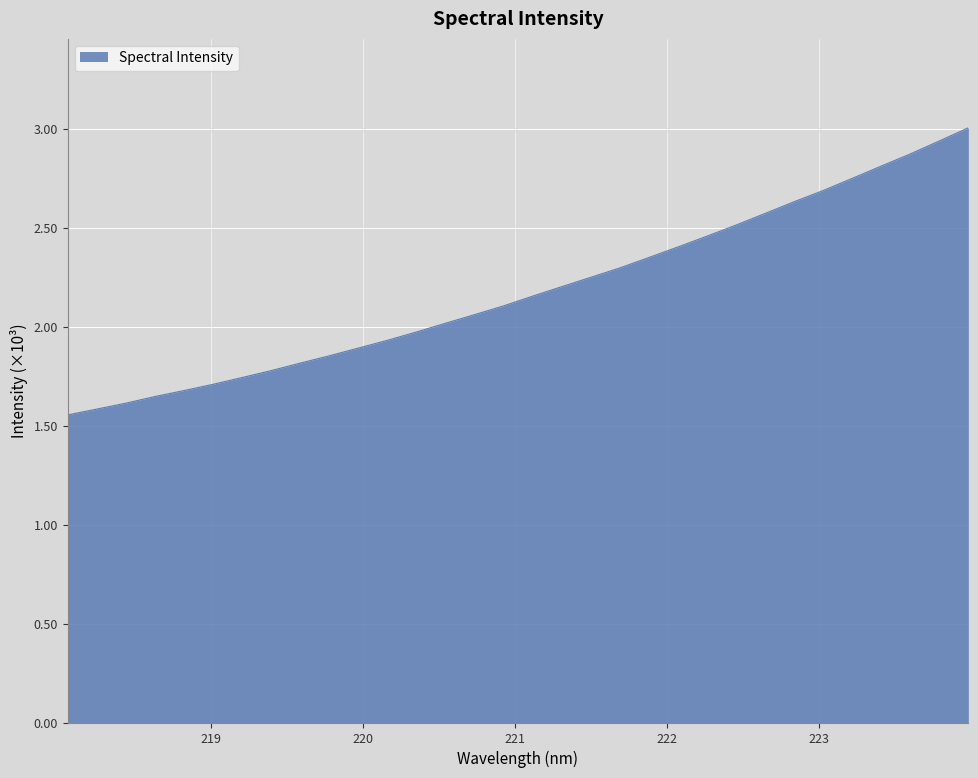

Is this an area chart (filled region under the line)?

Yes